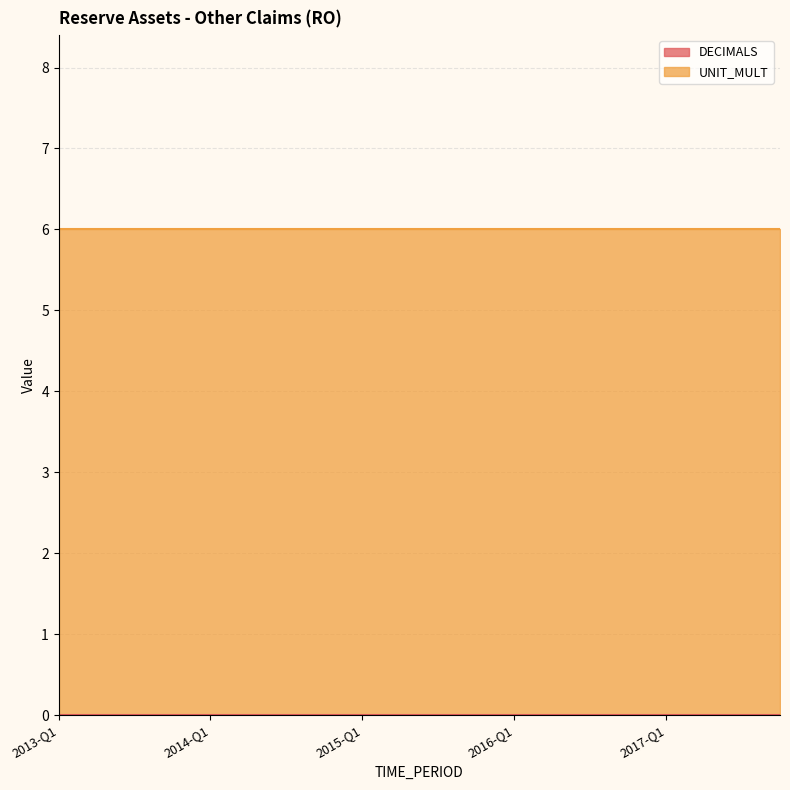

Where is UNIT_MULT nearest to the value 6?

2013-Q1